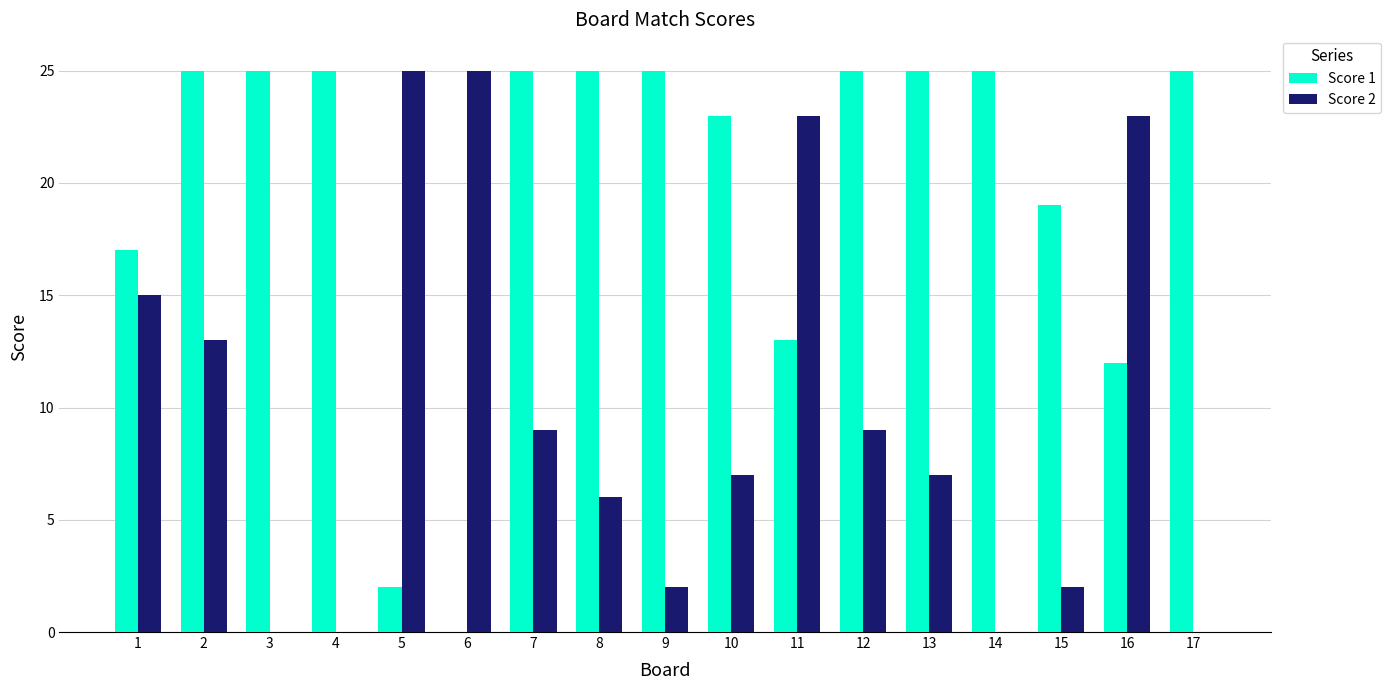

The Score 1 series shows 2 at 5. True or false?

True